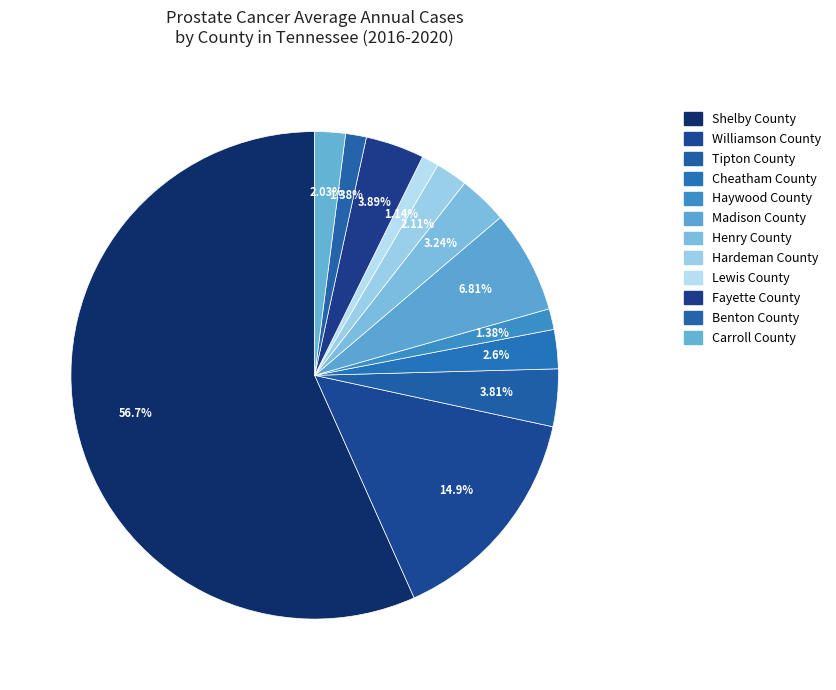

How many segments does this pie chart have?

12